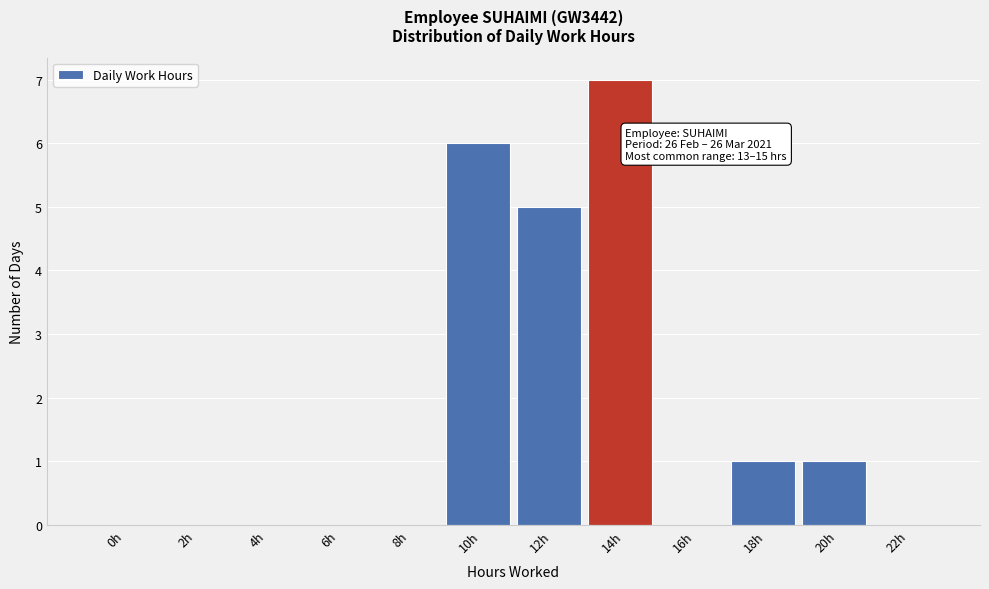

Reading right to left, what are all the values shown in this chart?

22h=0	20h=1	18h=1	16h=0	14h=7	12h=5	10h=6	8h=0	6h=0	4h=0	2h=0	0h=0